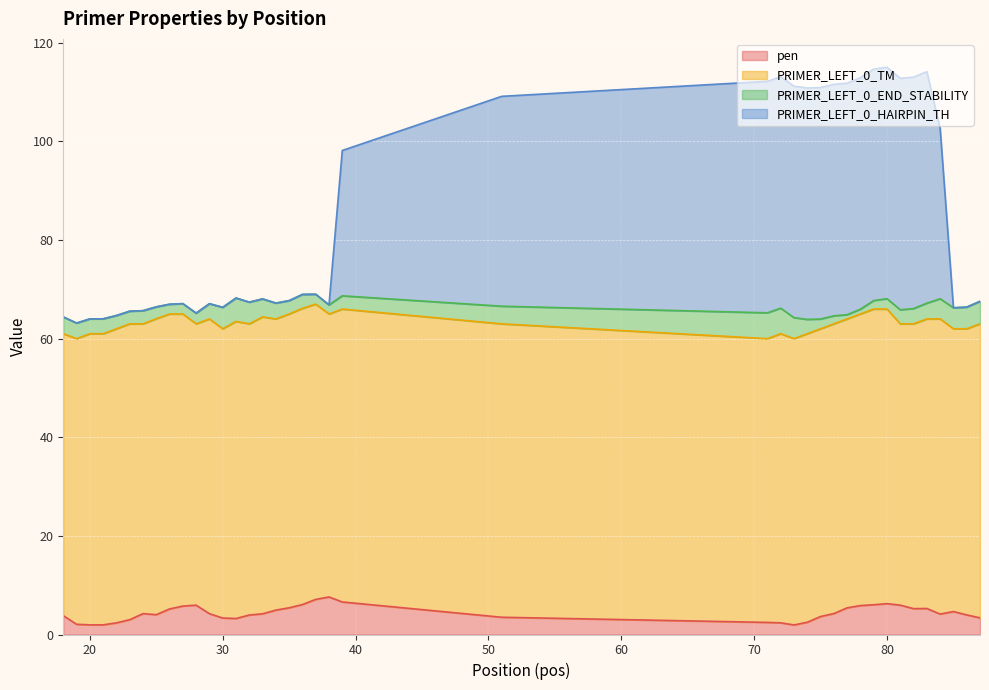

What is the highest value of the pen series?

7.6